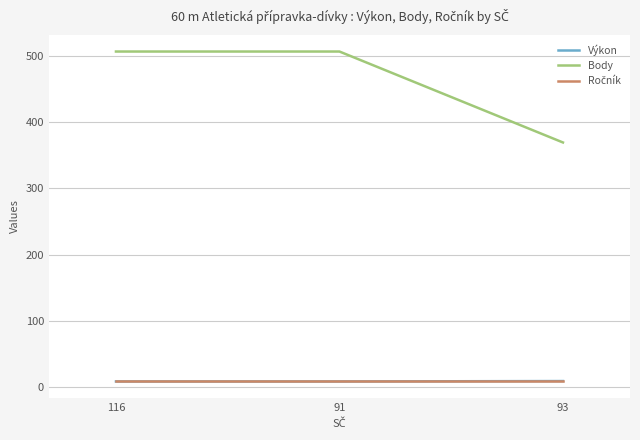

How many lines are shown in the chart?

3